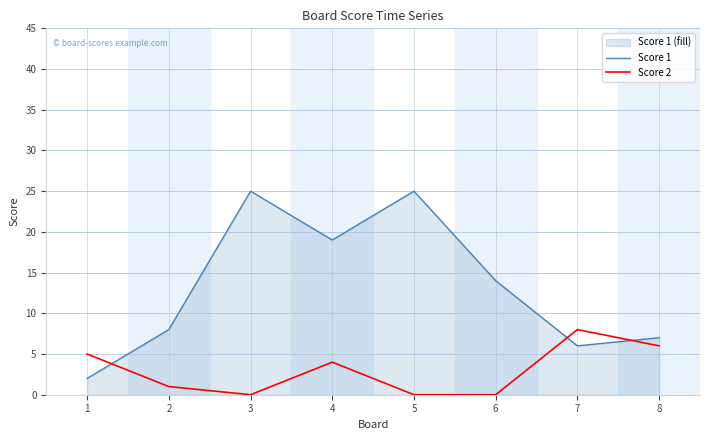

Rank the series by their maximum value, from lowest to highest.

Score 2, Score 1